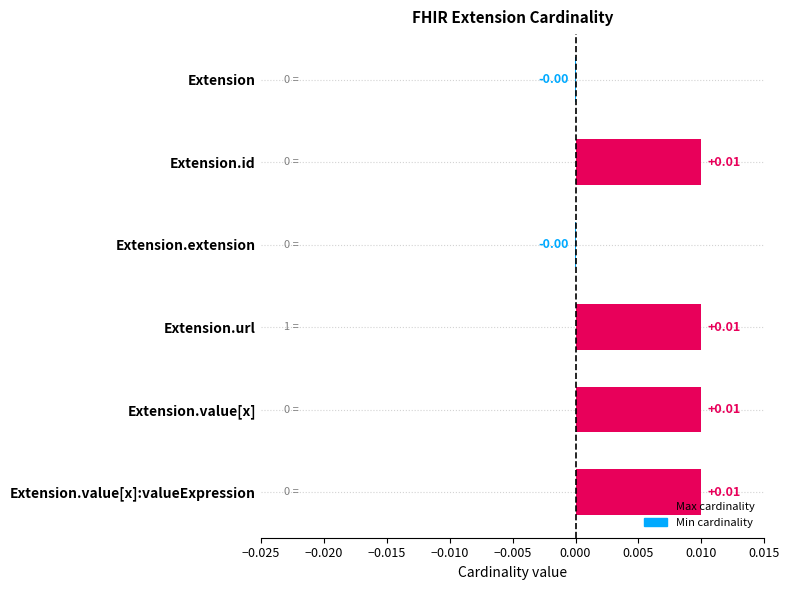

Which has a higher value, Extension.value[x]:valueExpression or Extension.extension?

Extension.value[x]:valueExpression